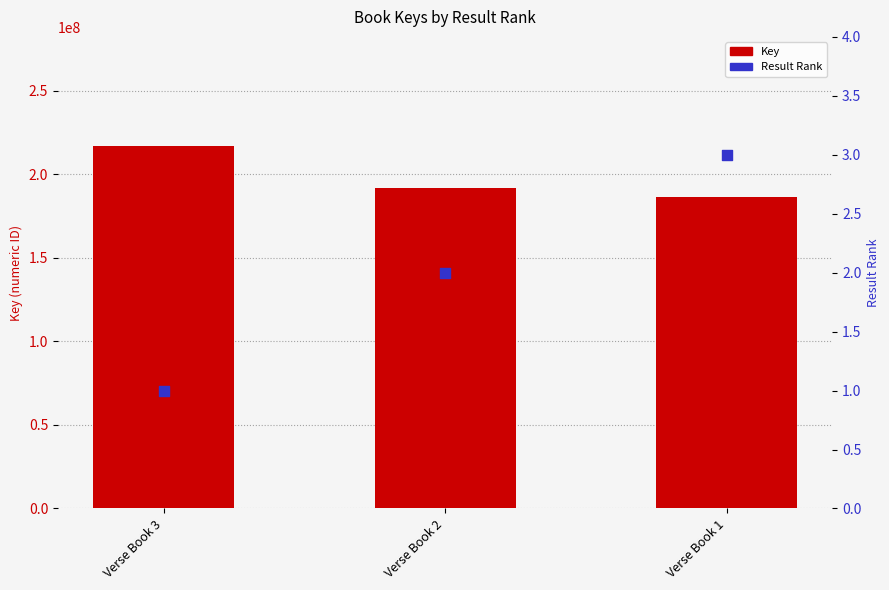

Is the value of Result Rank at Verse Book 3 greater than the value of Key at Verse Book 2?

No